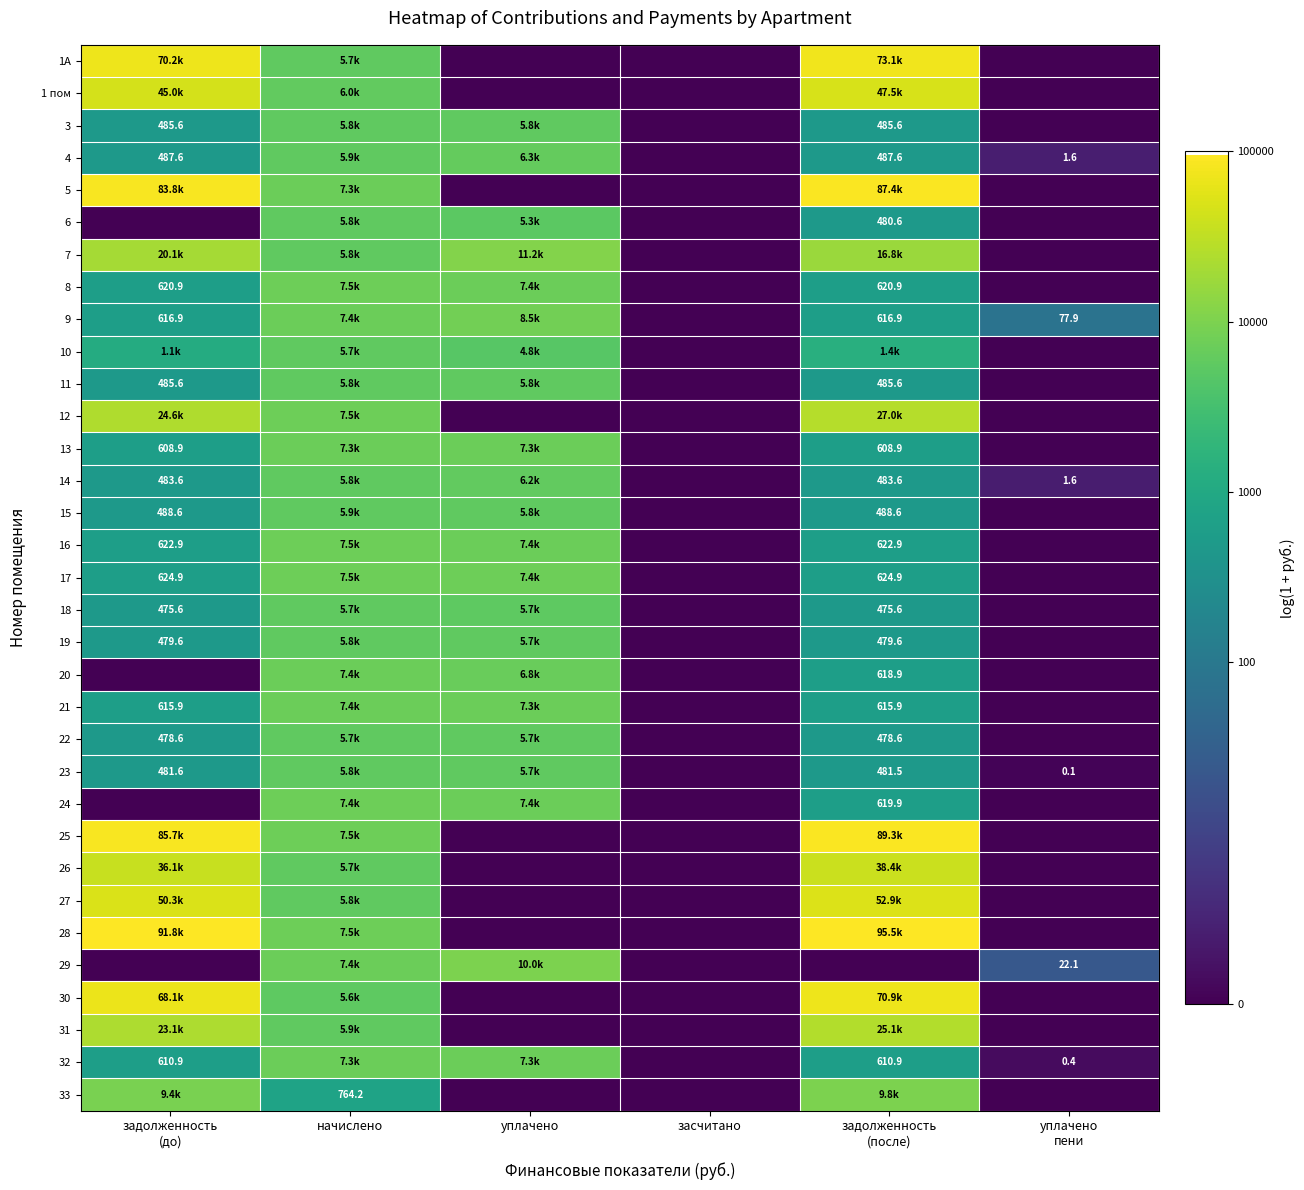

Between уплачено and начислено, which is larger?

начислено